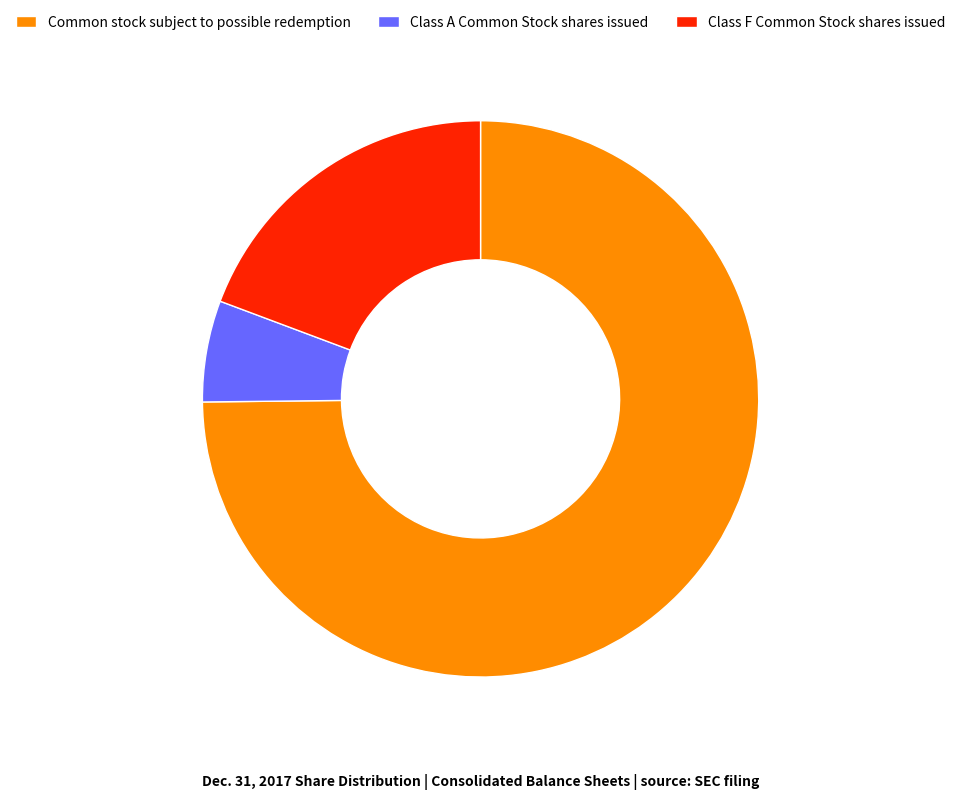

What is the largest slice in the pie chart?

Common stock subject to possible redemption